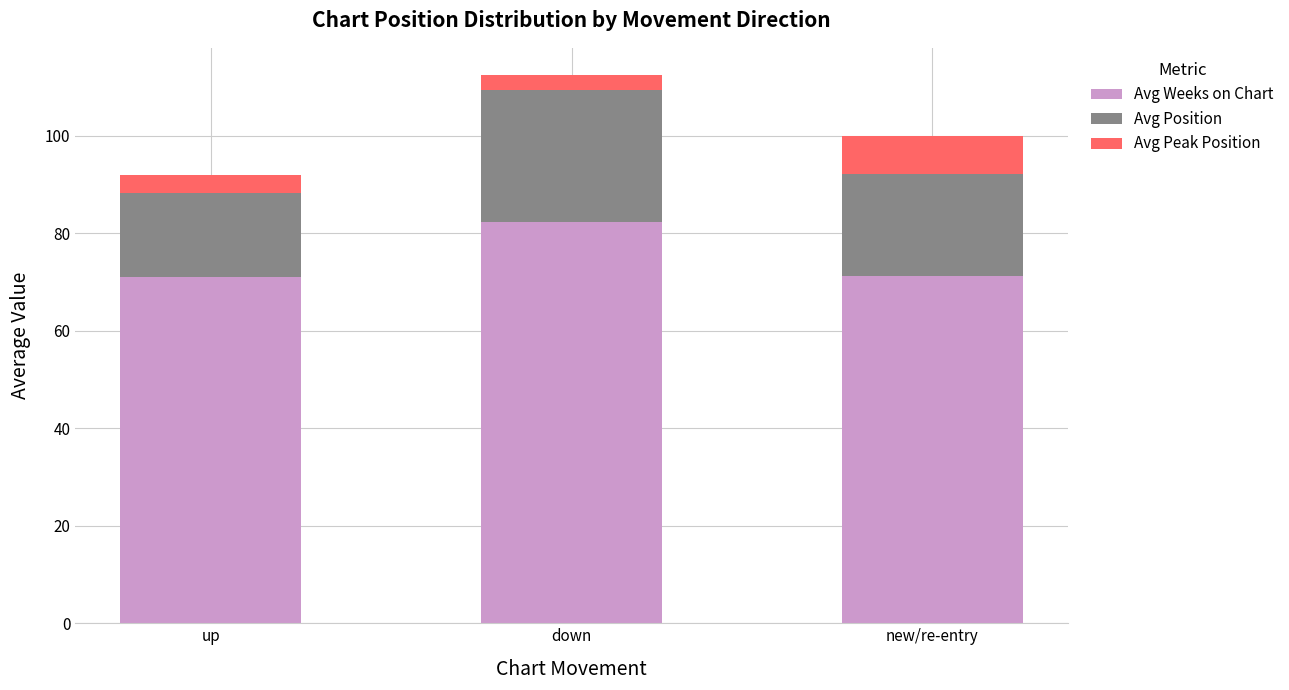

What is the difference between the maximum and minimum values in the Avg Weeks on Chart series?

11.2